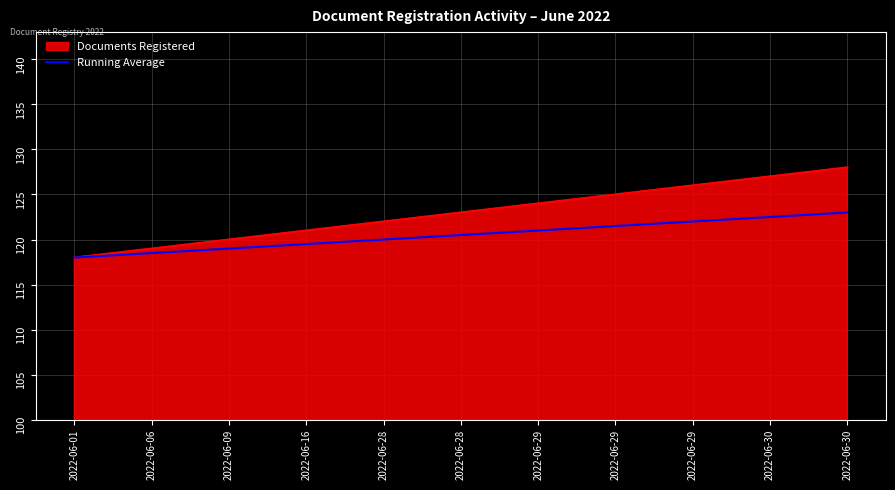

How many lines are shown in the chart?

2